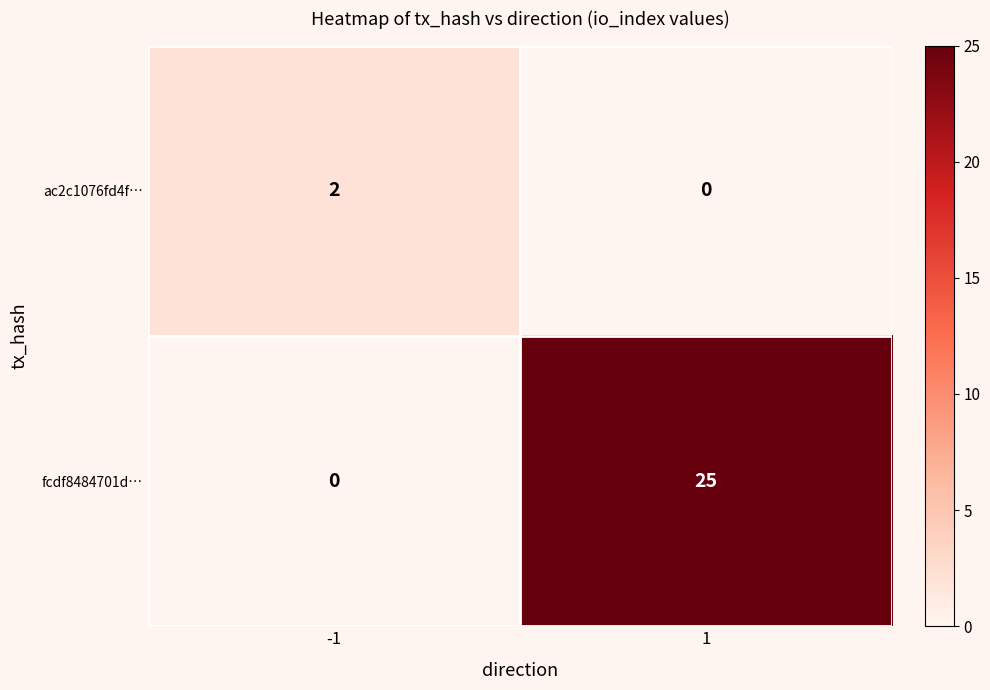

Count the number of categories in the chart.

2